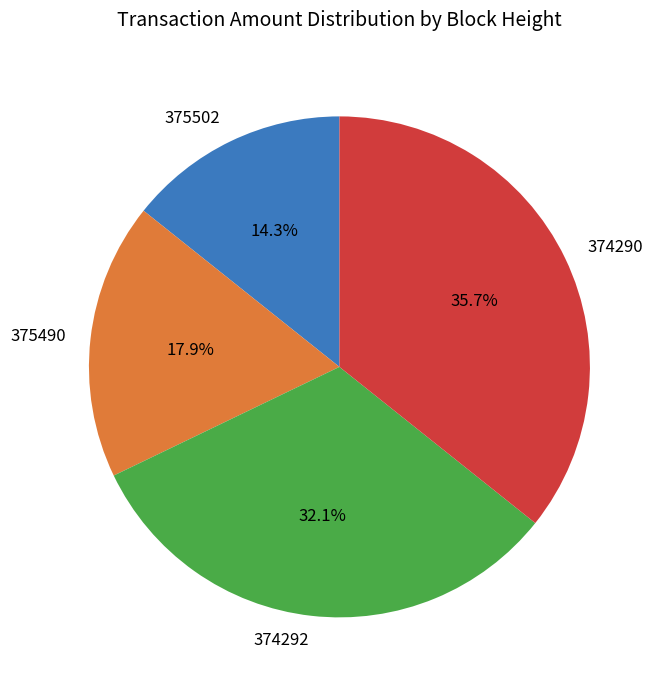

Which category has the smallest portion of the pie?

375502